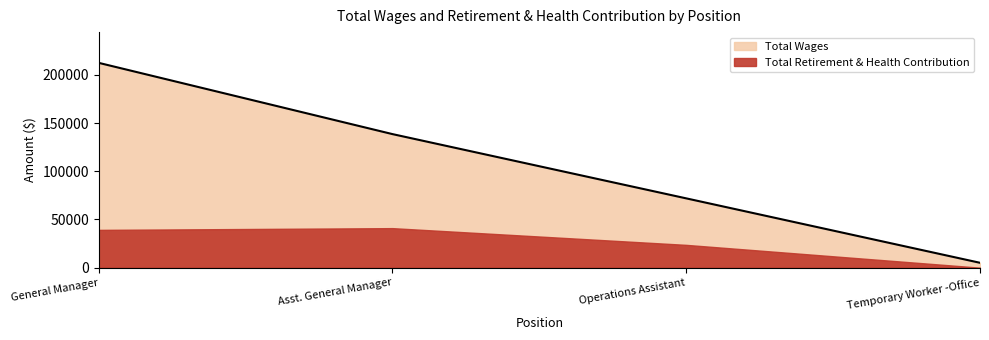

What is the difference between the second highest and second lowest values?

66657